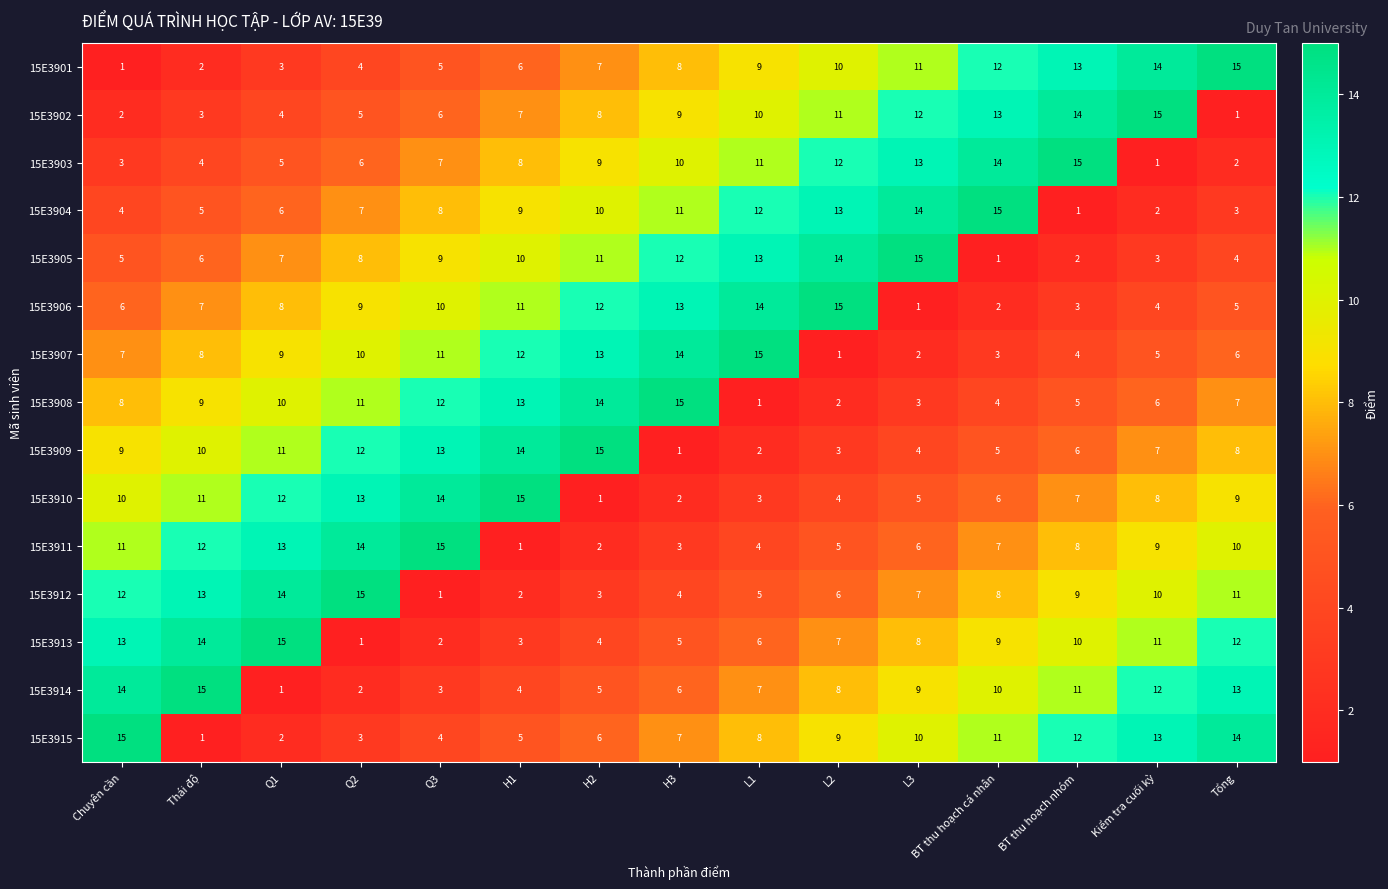

At H2, list the series in order from smallest to largest.

15E3910, 15E3911, 15E3912, 15E3913, 15E3914, 15E3915, 15E3901, 15E3902, 15E3903, 15E3904, 15E3905, 15E3906, 15E3907, 15E3908, 15E3909